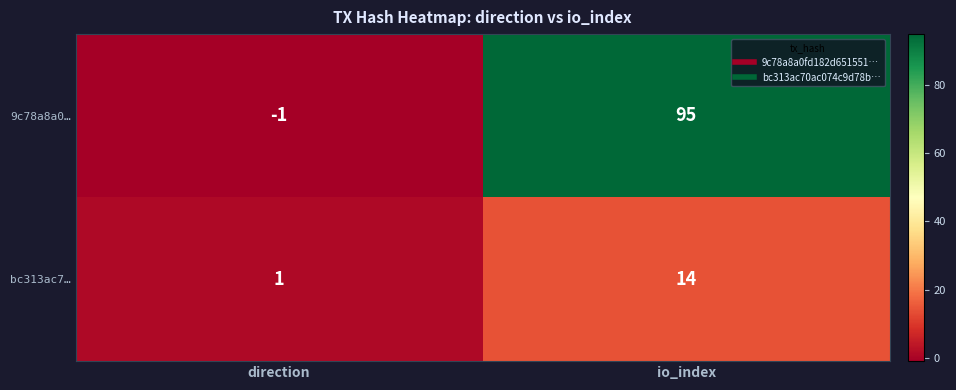

At io_index, list the series in order from largest to smallest.

9c78a8a0…, bc313ac7…